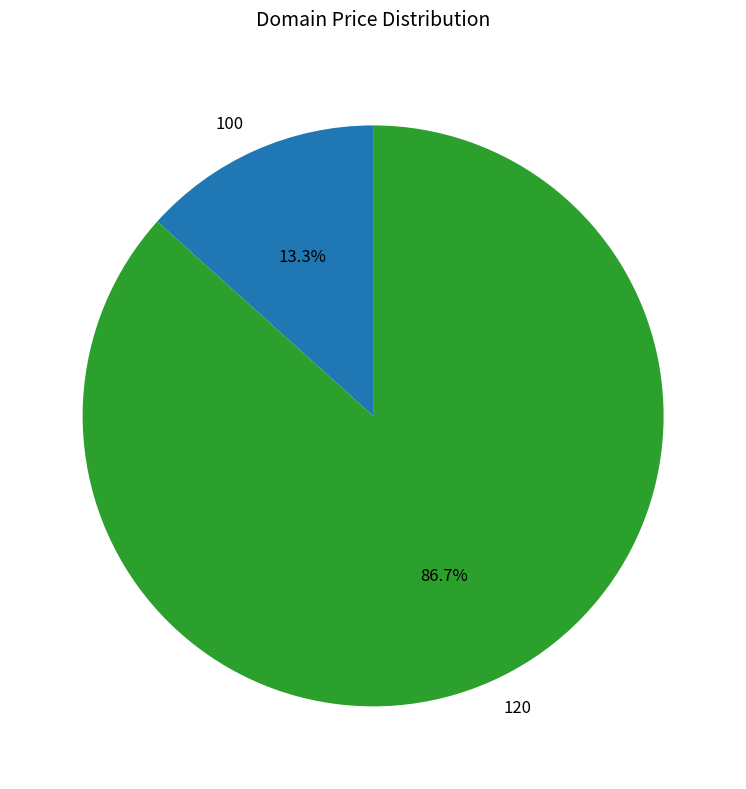

Count the number of slices in the pie.

2